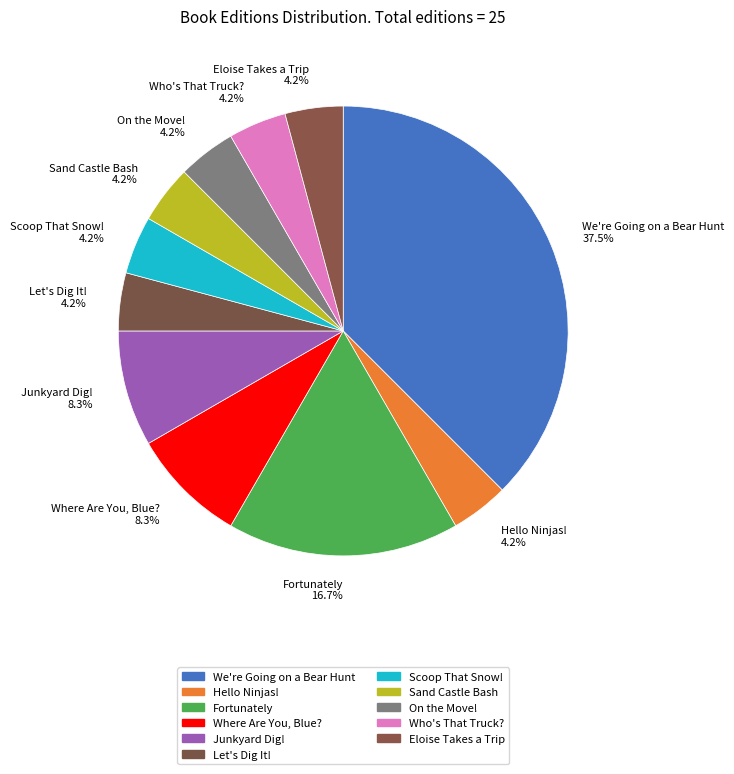

Does Fortunately 16.7% represent more than half of the total?

No